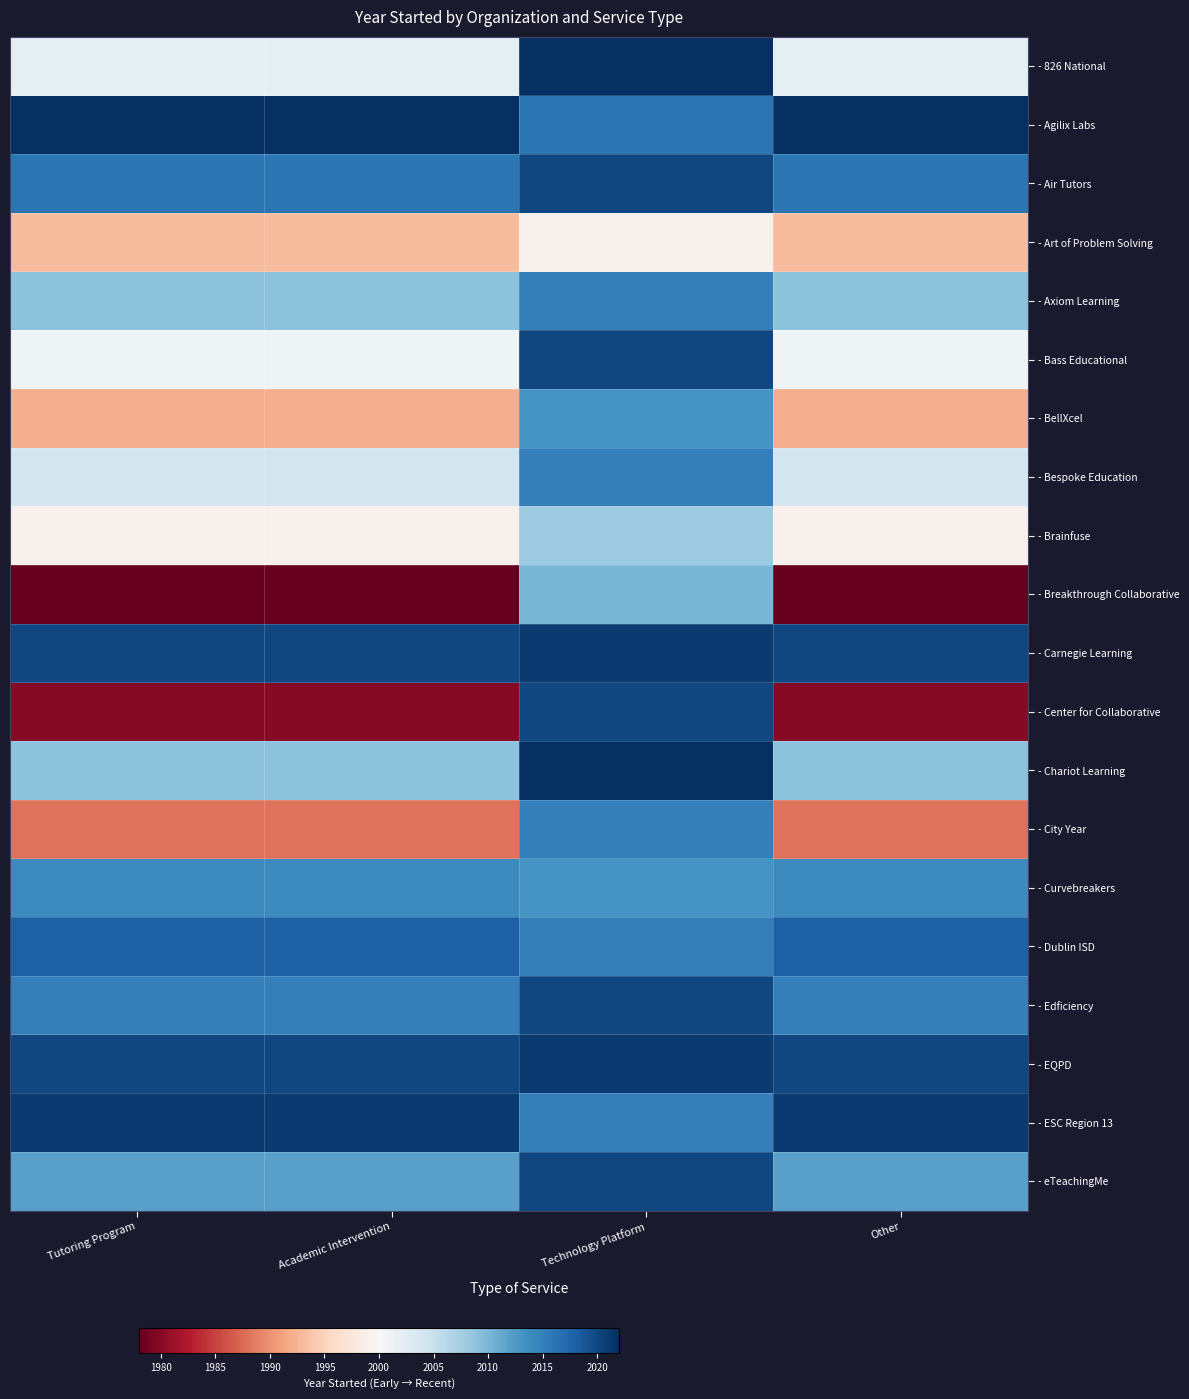

Reading left to right, list all the values displayed in this chart.

- 826 National: Tutoring Program=2002	Academic Intervention=2002	Technology Platform=2022	Other=2002
- Agilix Labs: Tutoring Program=2022	Academic Intervention=2022	Technology Platform=2016	Other=2022
- Air Tutors: Tutoring Program=2016	Academic Intervention=2016	Technology Platform=2020	Other=2016
- Art of Problem Solving: Tutoring Program=1993	Academic Intervention=1993	Technology Platform=1999	Other=1993
- Axiom Learning: Tutoring Program=2009	Academic Intervention=2009	Technology Platform=2015	Other=2009
- Bass Educational: Tutoring Program=2001	Academic Intervention=2001	Technology Platform=2020	Other=2001
- BellXcel: Tutoring Program=1992	Academic Intervention=1992	Technology Platform=2013	Other=1992
- Bespoke Education: Tutoring Program=2004	Academic Intervention=2004	Technology Platform=2015	Other=2004
- Brainfuse: Tutoring Program=1999	Academic Intervention=1999	Technology Platform=2008	Other=1999
- Breakthrough Collaborative: Tutoring Program=1978	Academic Intervention=1978	Technology Platform=2010	Other=1978
- Carnegie Learning: Tutoring Program=2020	Academic Intervention=2020	Technology Platform=2021	Other=2020
- Center for Collaborative: Tutoring Program=1980	Academic Intervention=1980	Technology Platform=2020	Other=1980
- Chariot Learning: Tutoring Program=2009	Academic Intervention=2009	Technology Platform=2022	Other=2009
- City Year: Tutoring Program=1988	Academic Intervention=1988	Technology Platform=2015	Other=1988
- Curvebreakers: Tutoring Program=2014	Academic Intervention=2014	Technology Platform=2013	Other=2014
- Dublin ISD: Tutoring Program=2018	Academic Intervention=2018	Technology Platform=2015	Other=2018
- Edficiency: Tutoring Program=2015	Academic Intervention=2015	Technology Platform=2020	Other=2015
- EQPD: Tutoring Program=2020	Academic Intervention=2020	Technology Platform=2021	Other=2020
- ESC Region 13: Tutoring Program=2021	Academic Intervention=2021	Technology Platform=2015	Other=2021
- eTeachingMe: Tutoring Program=2012	Academic Intervention=2012	Technology Platform=2020	Other=2012